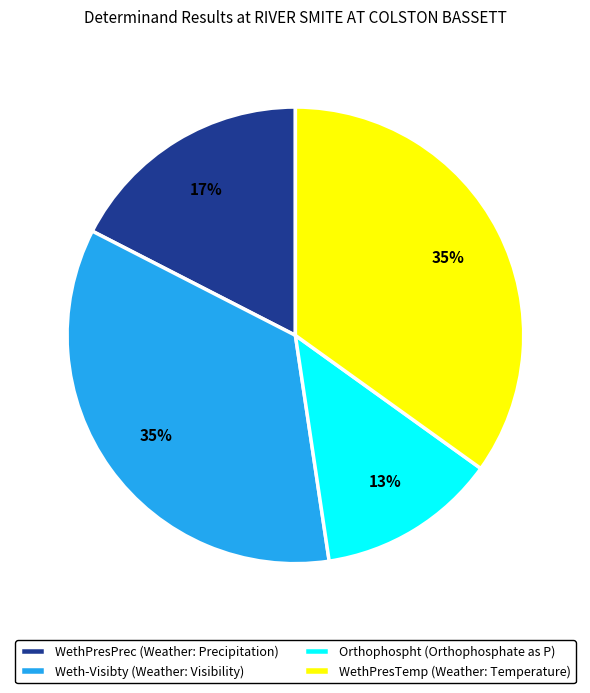

To the nearest percent, what is the combined percentage of Orthophospht and WethPresTemp?

48%